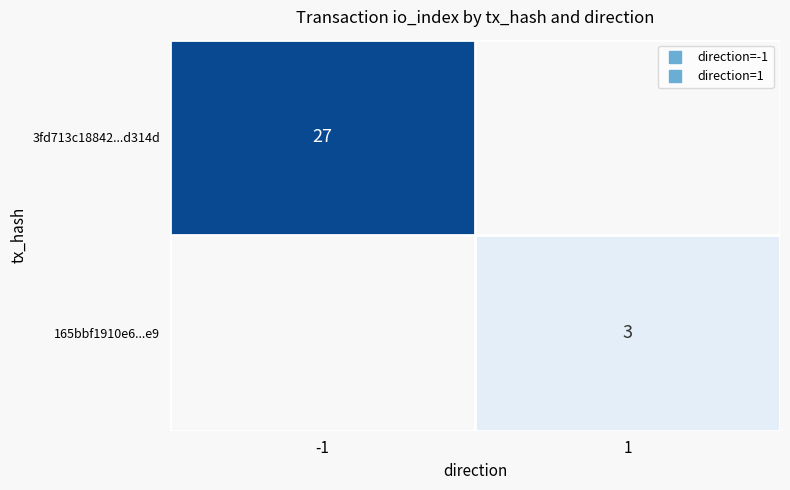

True or false: 3fd713c18842...d314d has a value of 16.9 at -1.

False